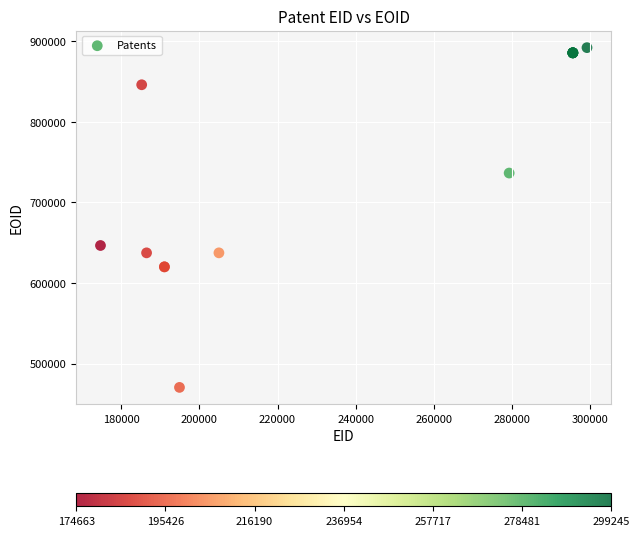

What Y value in the scatter plot is closest to 681302?

646583